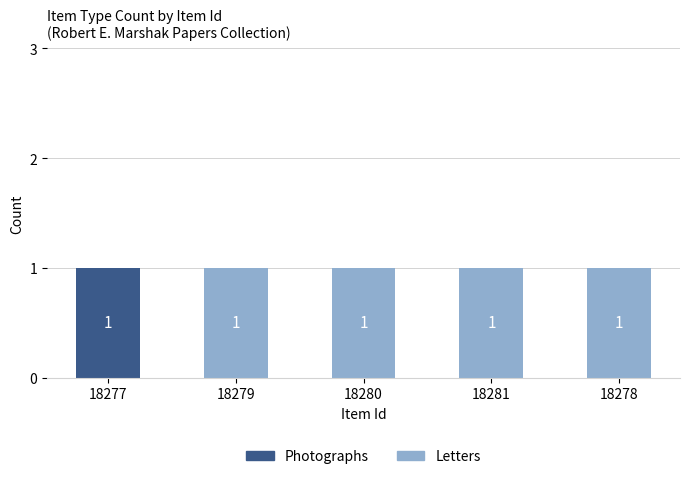

The Photographs series shows 0 at 18278. True or false?

True